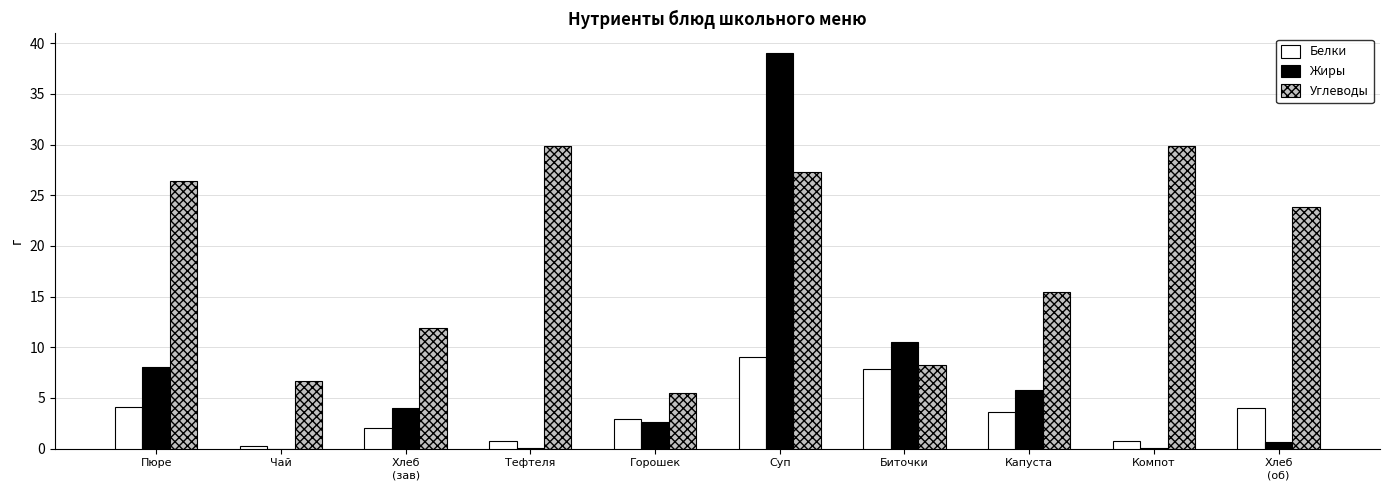

How many data points does each series have?

10